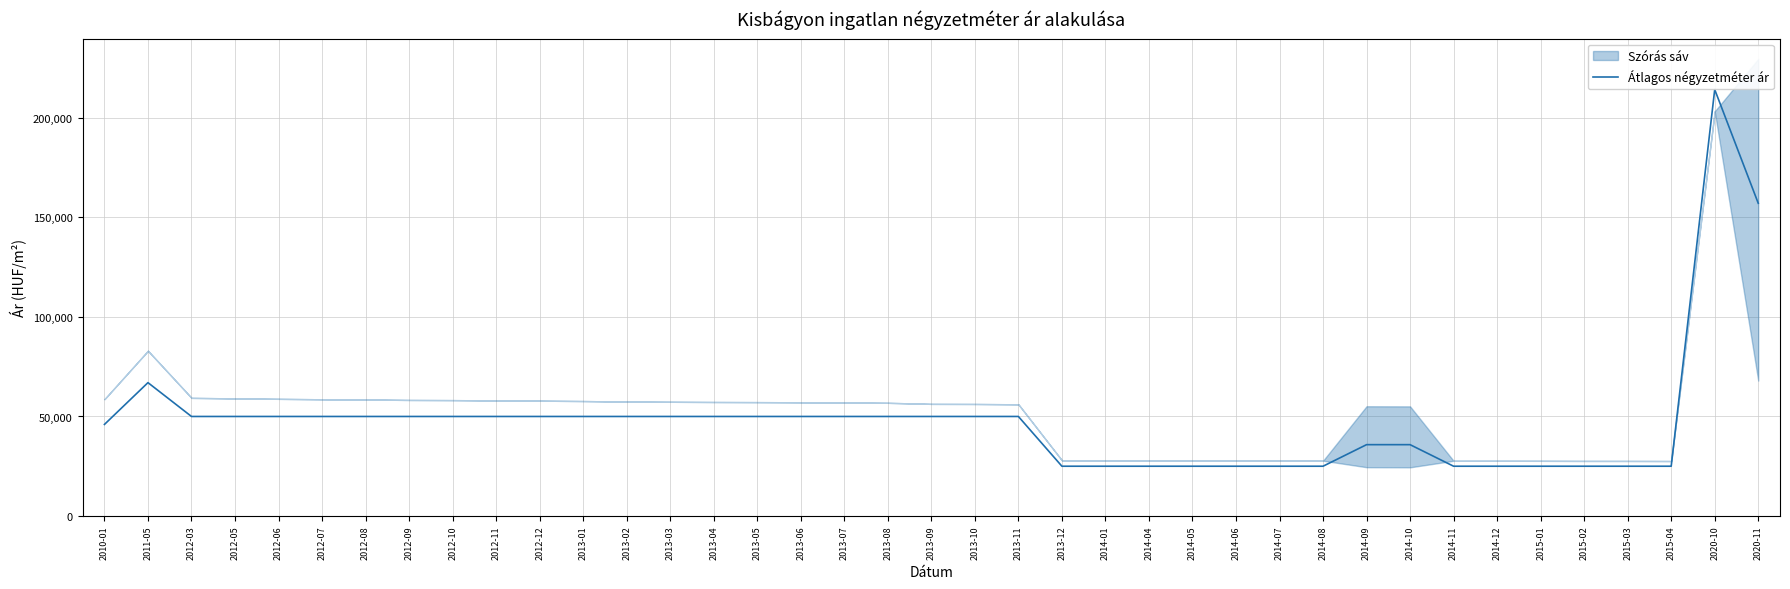

What is the difference between the second highest and minimum values?

132142